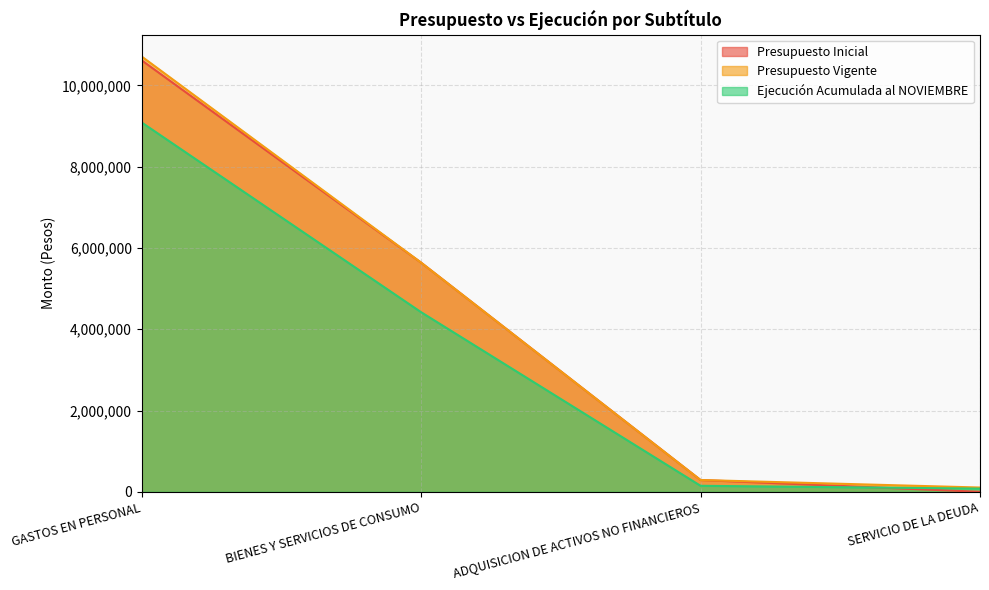

At which category does the chart reach its minimum across all series?

SERVICIO DE LA DEUDA